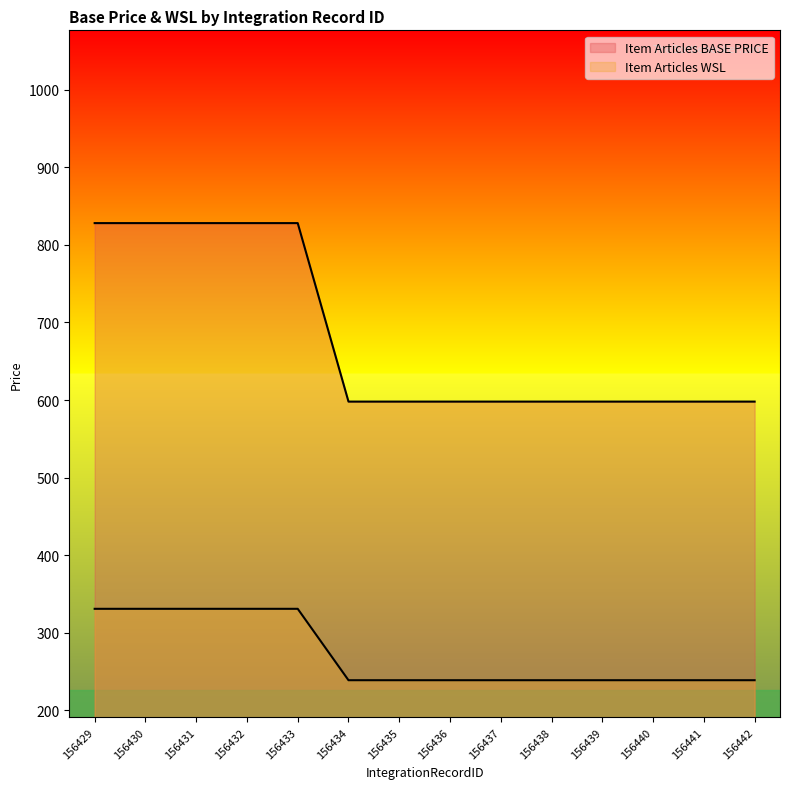

Rank the series by their average value, from lowest to highest.

Item Articles WSL, Item Articles BASE PRICE